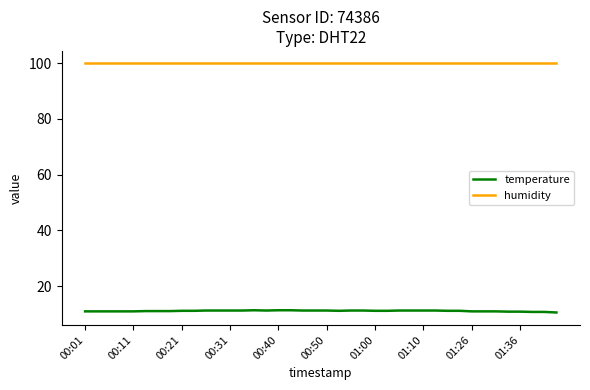

True or false: temperature and humidity cross at least once.

False